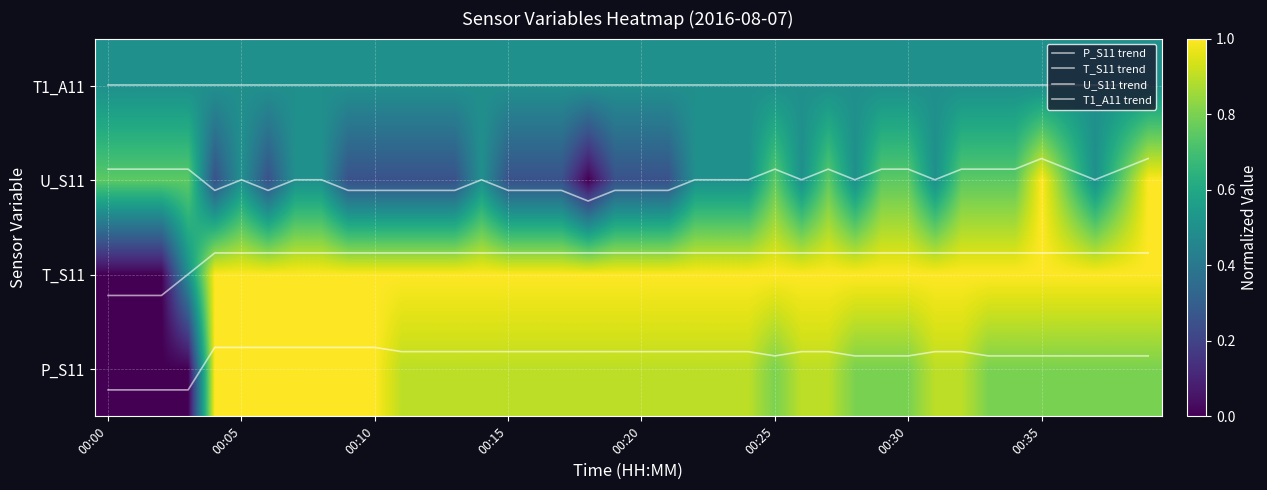

Count the number of categories in the chart.

40